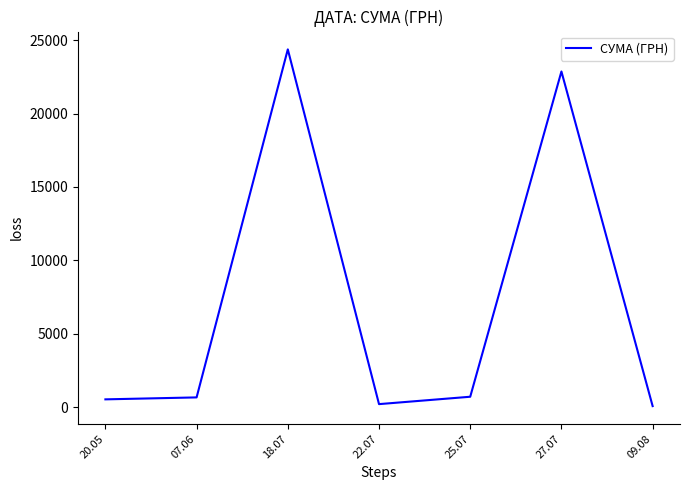

Where is the first local maximum?

18.07